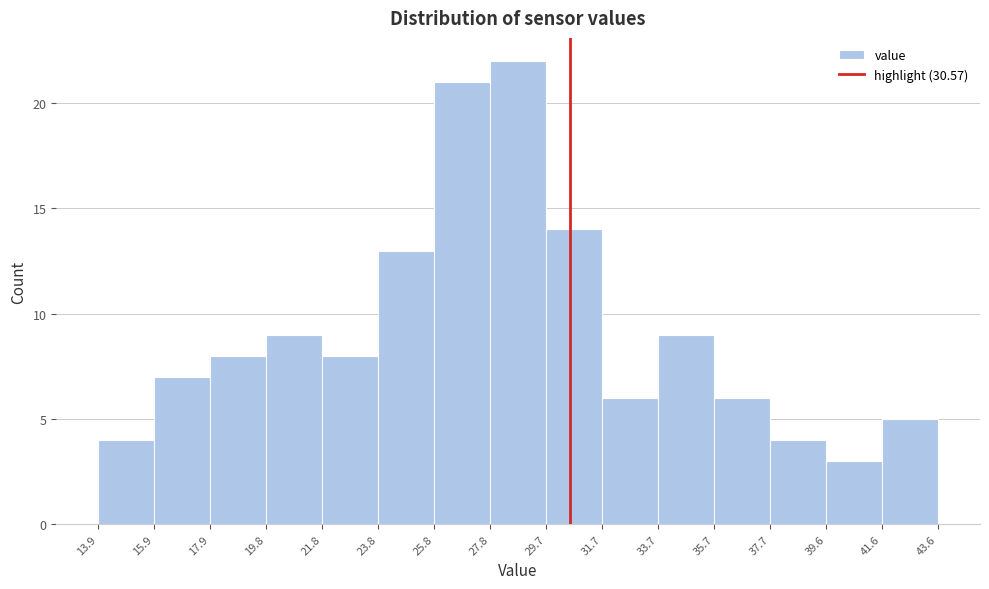

Reading left to right, list every bar in this chart as the range it spans on the x-axis followed by its height. The values are not printed on the chart, so give them approximately, as read against the axis.

13.9 to 15.9: 4
15.9 to 17.9: 7
17.9 to 19.8: 8
19.8 to 21.8: 9
21.8 to 23.8: 8
23.8 to 25.8: 13
25.8 to 27.8: 21
27.8 to 29.7: 22
29.7 to 31.7: 14
31.7 to 33.7: 6
33.7 to 35.7: 9
35.7 to 37.7: 6
37.7 to 39.6: 4
39.6 to 41.6: 3
41.6 to 43.6: 5